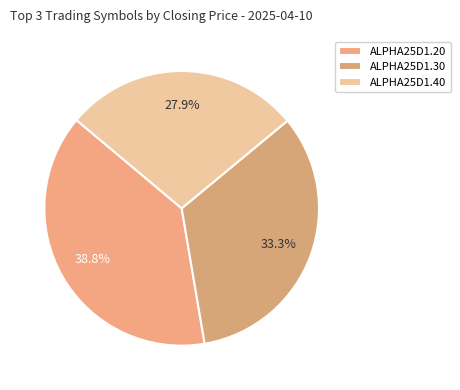

Which category has the biggest portion of the pie?

ALPHA25D1.20